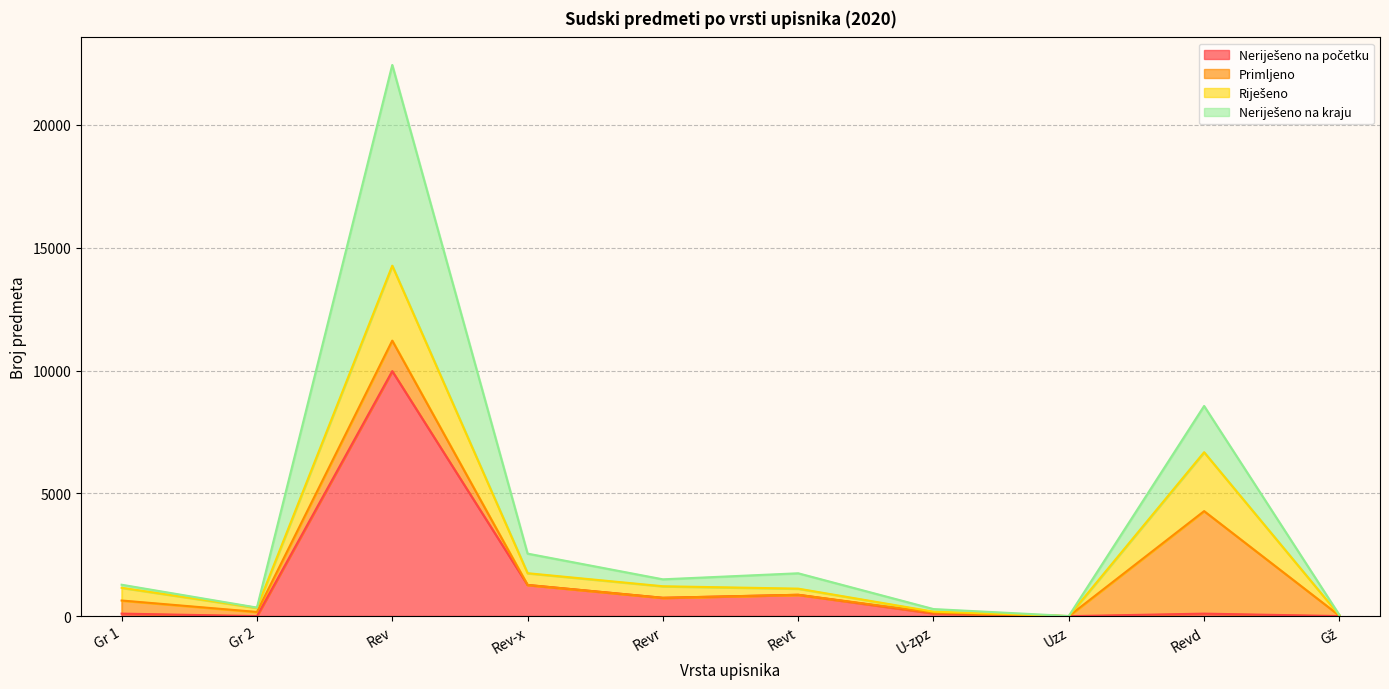

What is the difference between the maximum and minimum values in the Neriješeno na početku series?

9971